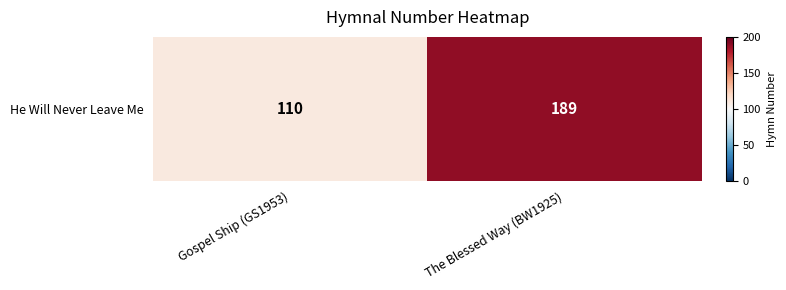

Reading left to right, extract all data points from this chart.

Gospel Ship (GS1953)=110	The Blessed Way (BW1925)=189